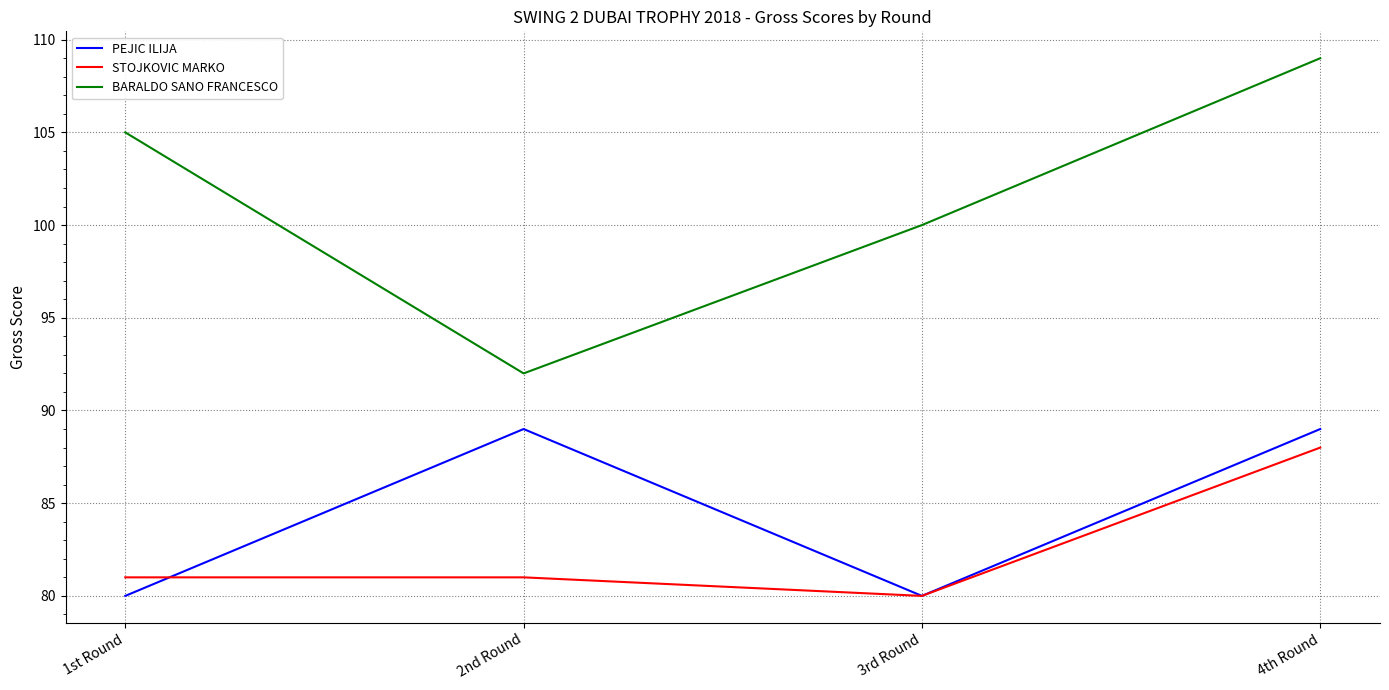

What is the minimum value for BARALDO SANO FRANCESCO?

92